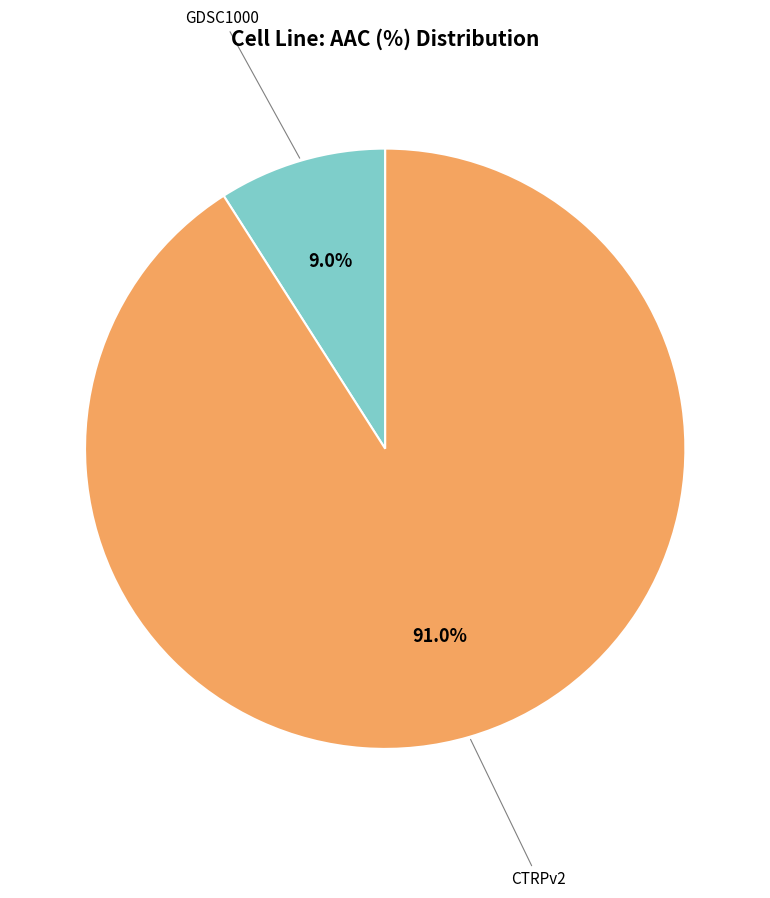

Is there any slice that represents more than half of the pie?

Yes